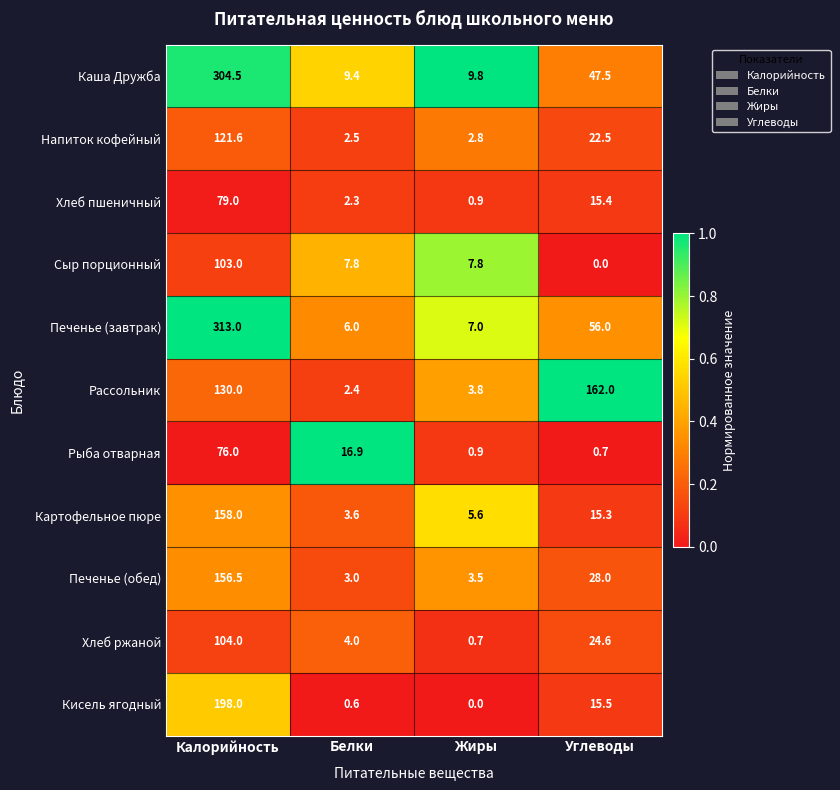

What is the total value across all series at Калорийность?

1743.6